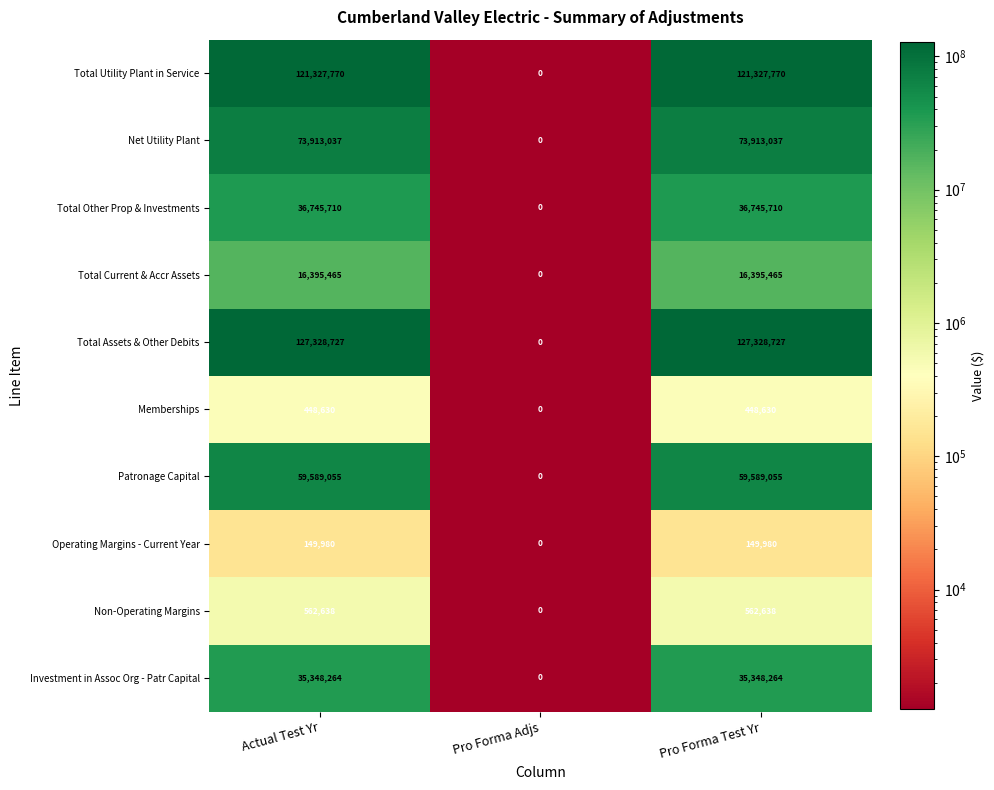

Which category has the lowest value across all series?

Pro Forma Adjs